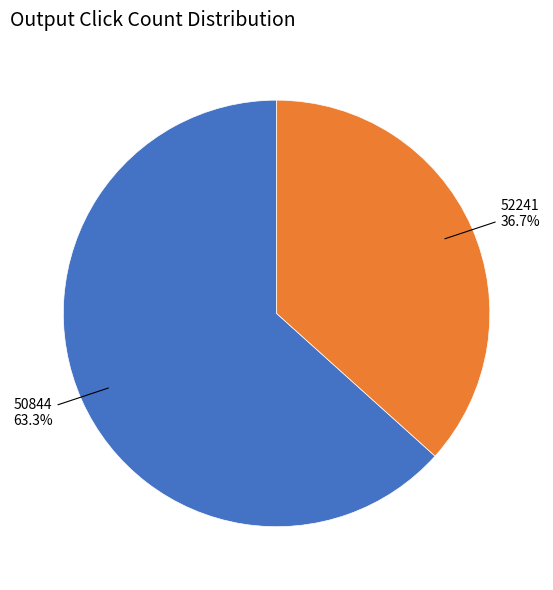

Combined, what portion of the pie is 52241 and 50844?

100.0%